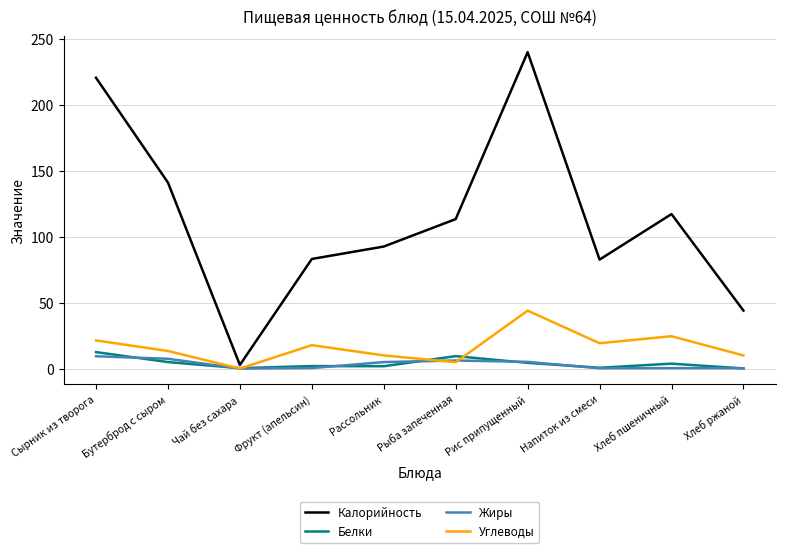

What is the sum of the Жиры values at Бутерброд с сыром and Фрукт (апельсин)?

7.9